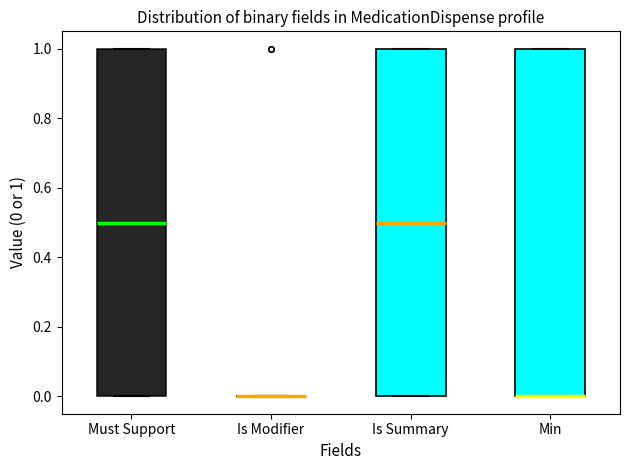

Where does the median line of the box for Is Summary sit on the y-axis? The values are not printed on the chart, so give them approximately, as read against the axis.

0.5